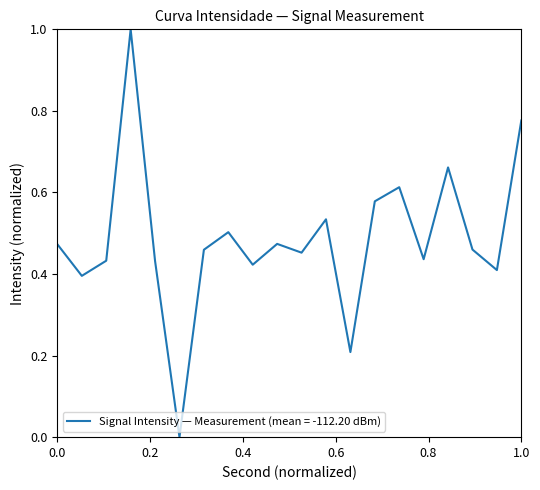

Is this an area chart (filled region under the line)?

No